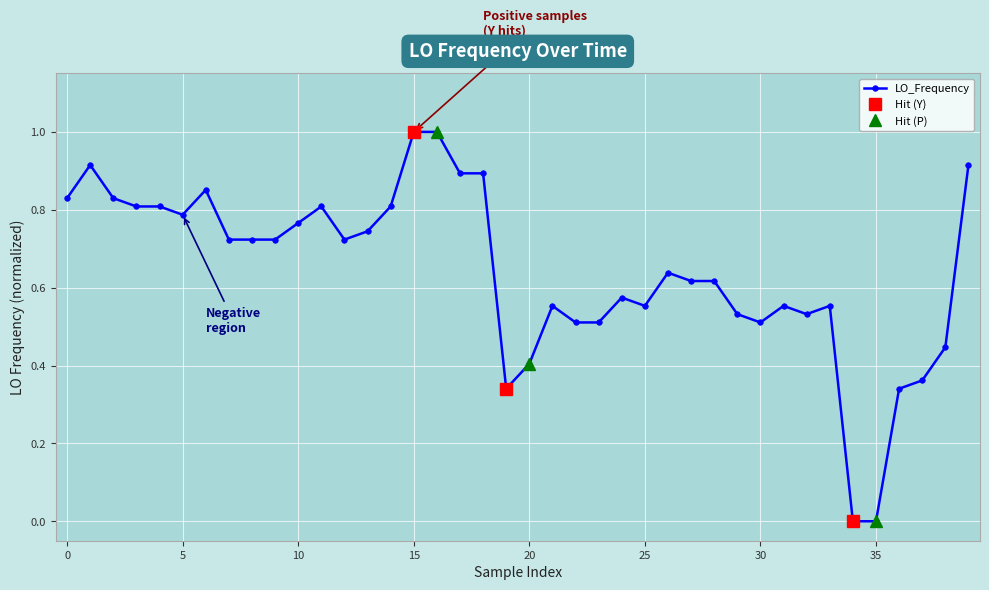

Reading left to right, list all the values displayed in this chart.

0.8	0.9	0.8	0.8	0.8	0.8	0.9	0.7	0.7	0.7	0.8	0.8	0.7	0.7	0.8	1.0	1.0	0.9	0.9	0.3	0.4	0.6	0.5	0.5	0.6	0.6	0.6	0.6	0.6	0.5	0.5	0.6	0.5	0.6	0.0	0.0	0.3	0.4	0.4	0.9